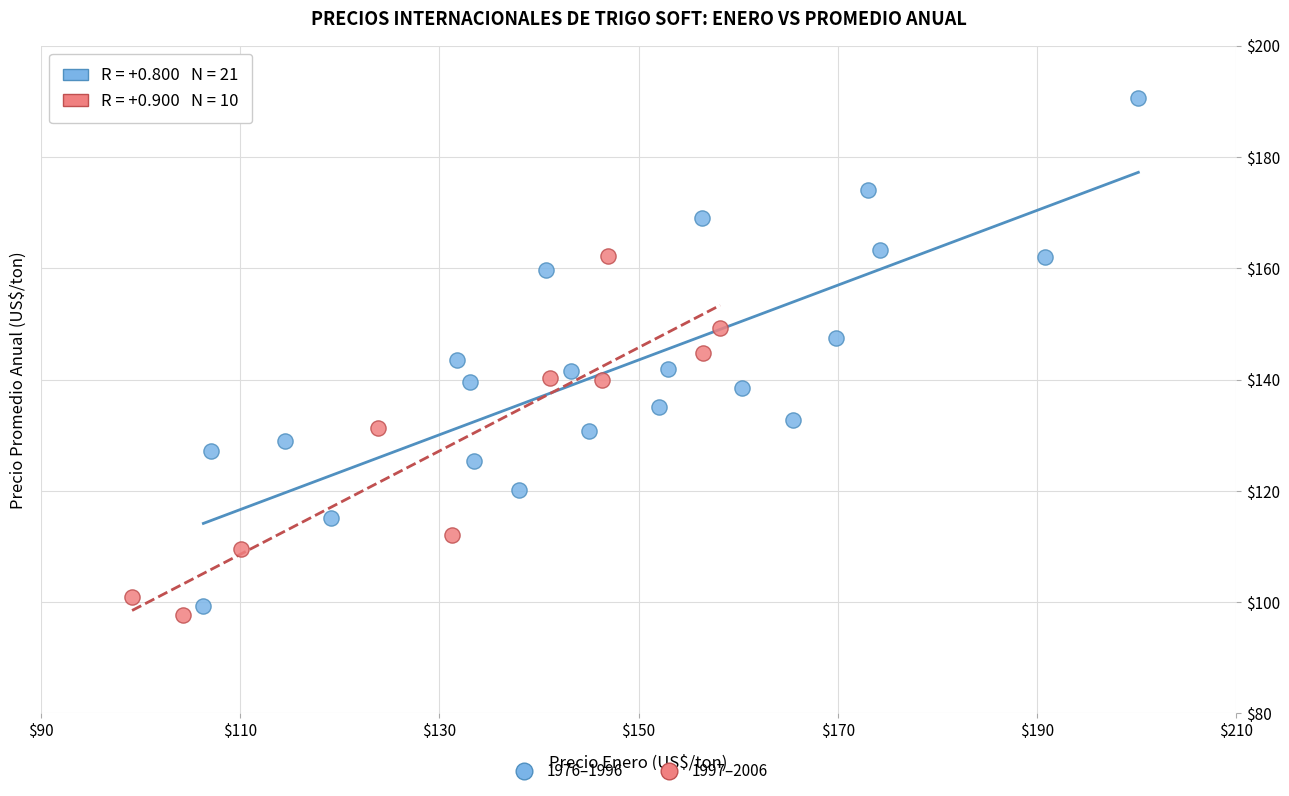

Which series has the largest Y range (max minus min)?

1976–1996